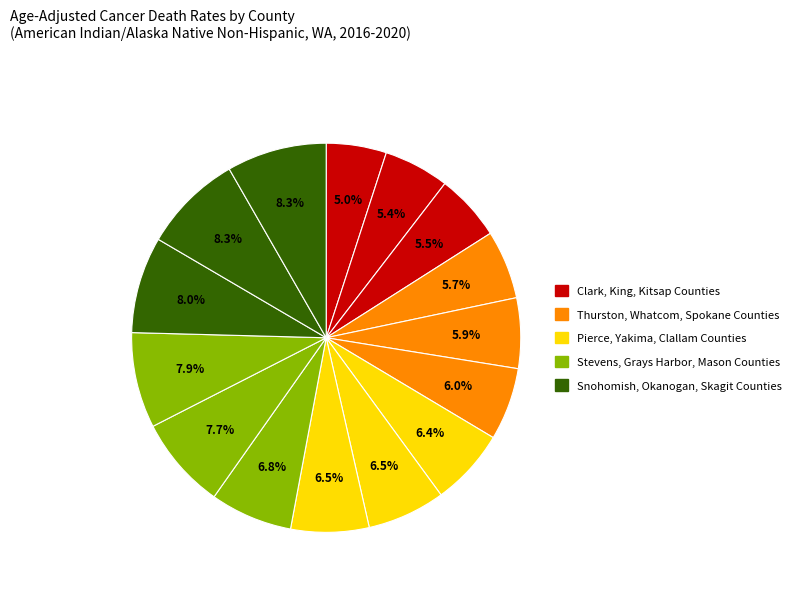

Rank the categories by value from lowest to highest.

Clark County, King County, Kitsap County, Thurston County, Whatcom County, Spokane County, Pierce County, Yakima County, Clallam County, Stevens County, Grays Harbor County, Mason County, Snohomish County, Okanogan County, Skagit County